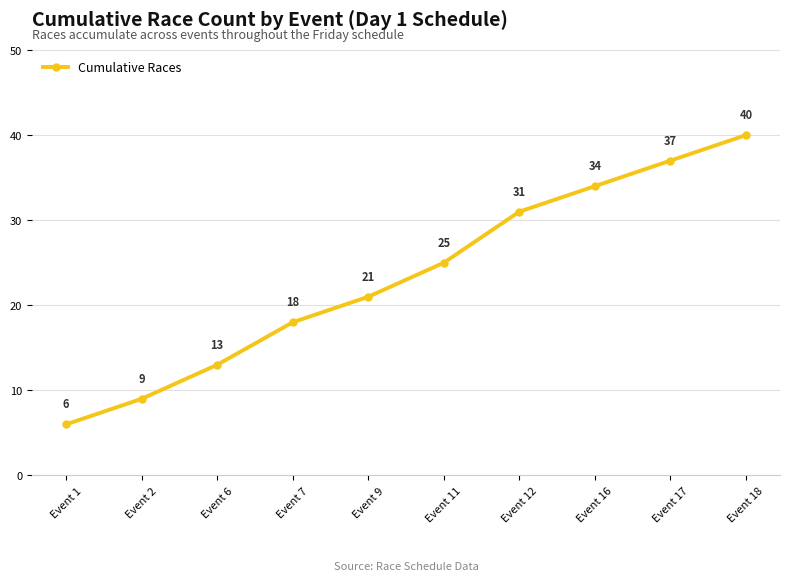

How many lines are shown in the chart?

1